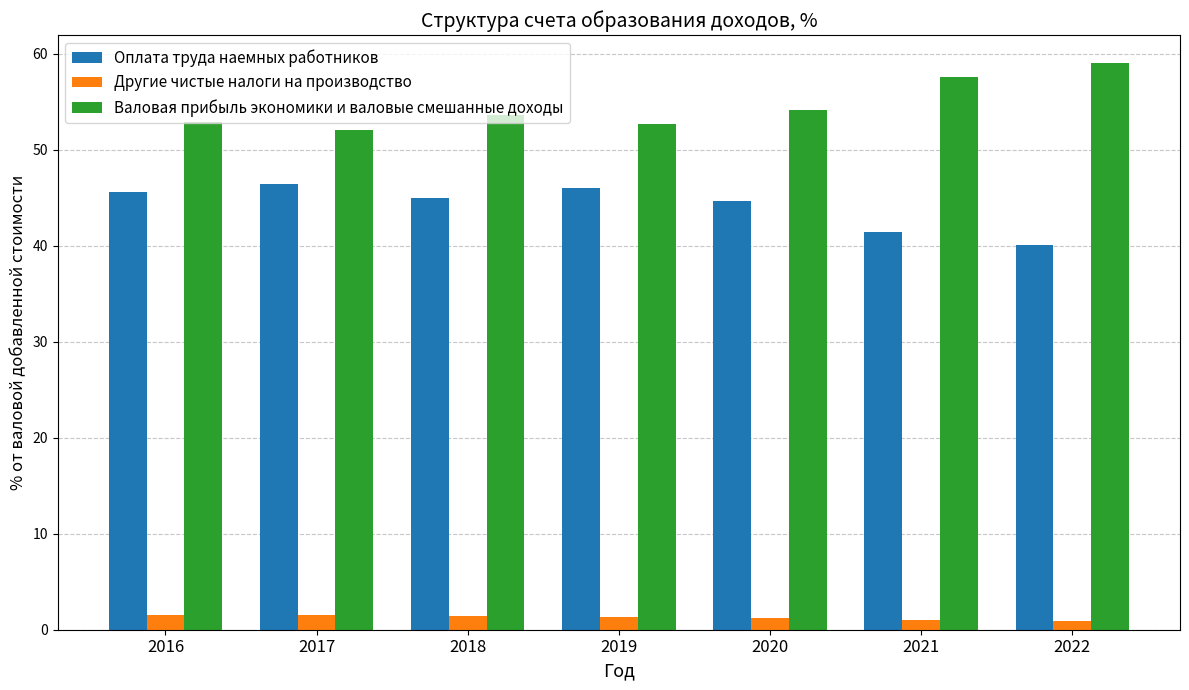

What is the difference between the highest and lowest values at 2017?

50.6